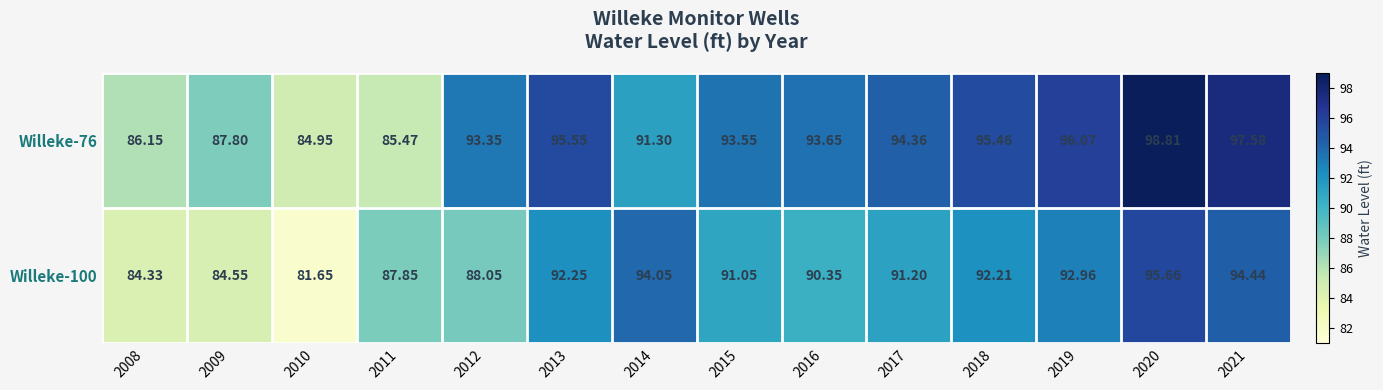

Rank the series at 2009 from highest to lowest value.

Willeke-76, Willeke-100